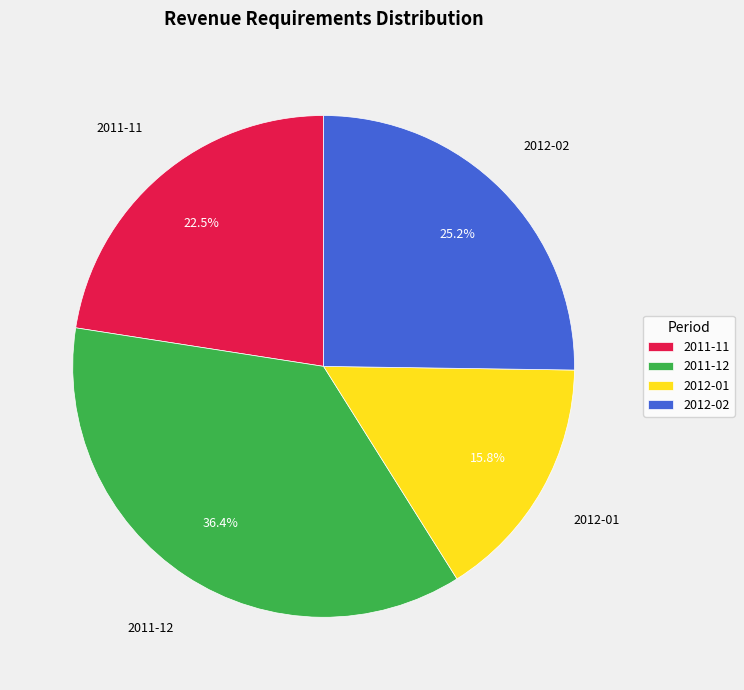

The 2011-12 slice represents 36% of the pie. True or false?

True